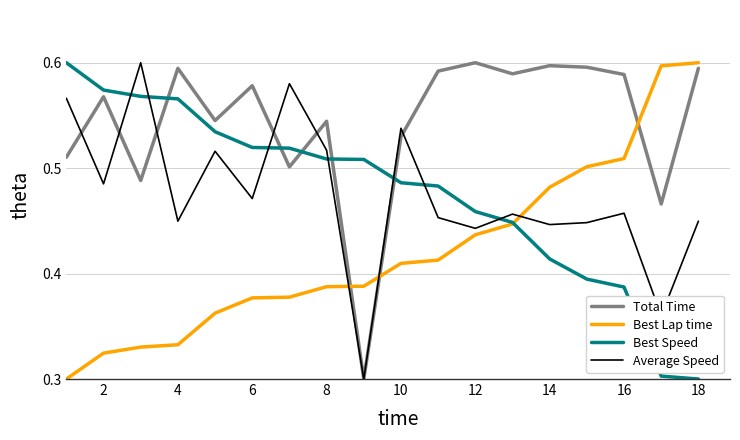

True or false: Best Lap time and Total Time cross at least once.

True